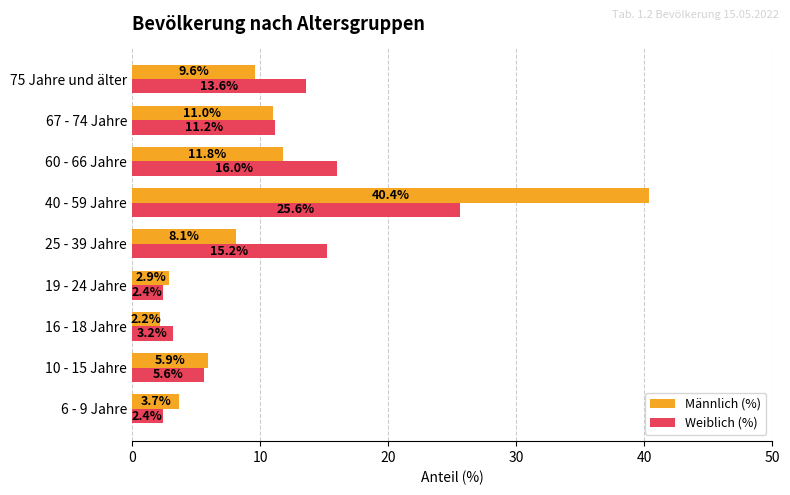

Which series has the widest spread of values?

Männlich (%)